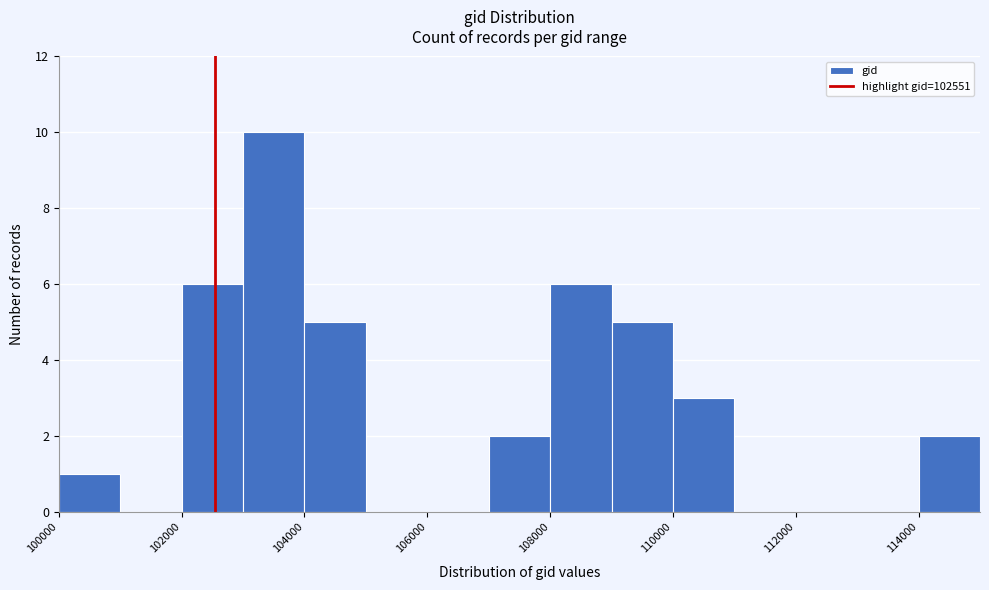

Reading left to right, transcribe this chart: for each bar, give the range it covers on the x-axis and its height. The values are not printed on the chart, so give them approximately, as read against the axis.

100000 to 101000: 1
101000 to 102000: 0
102000 to 103000: 6
103000 to 104000: 10
104000 to 105000: 5
105000 to 106000: 0
106000 to 107000: 0
107000 to 108000: 2
108000 to 109000: 6
109000 to 110000: 5
110000 to 111000: 3
111000 to 112000: 0
112000 to 113000: 0
113000 to 114000: 0
114000 to 115000: 2